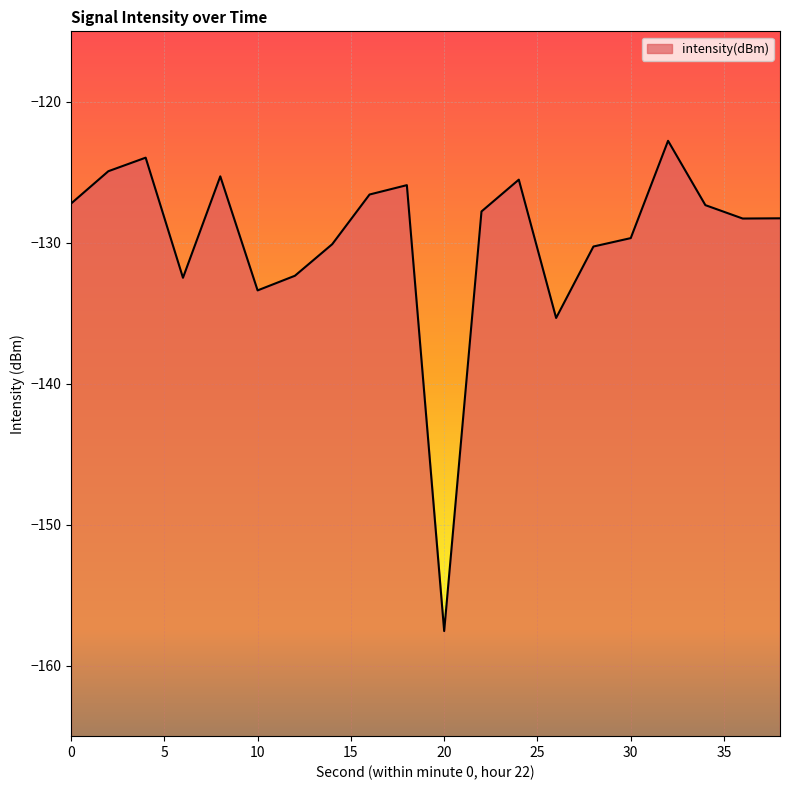

What is the approximate value at 36?

-128.3